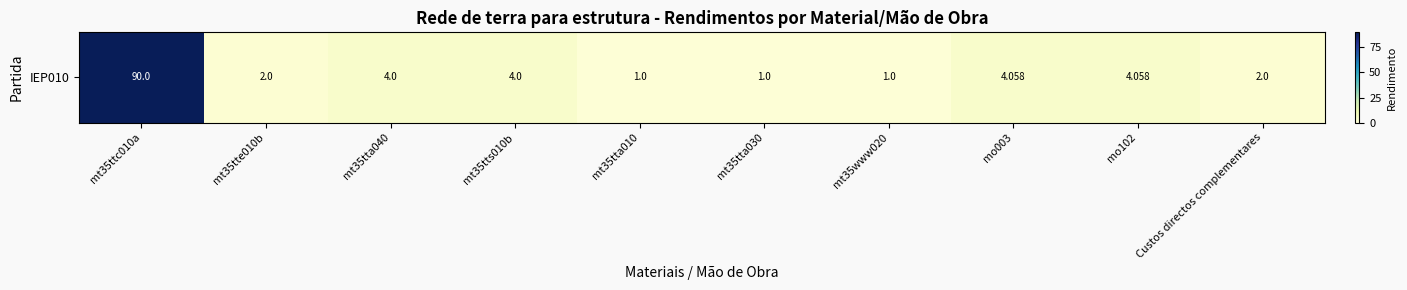

What is the sum of all values?

113.1